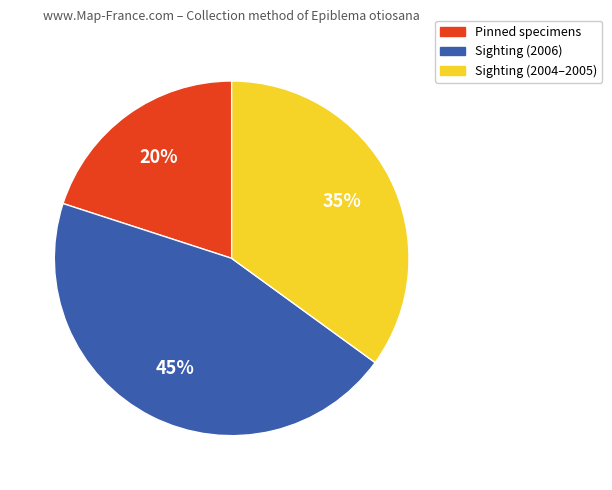

To the nearest percent, what is the difference between the largest and smallest slice percentages?

25%